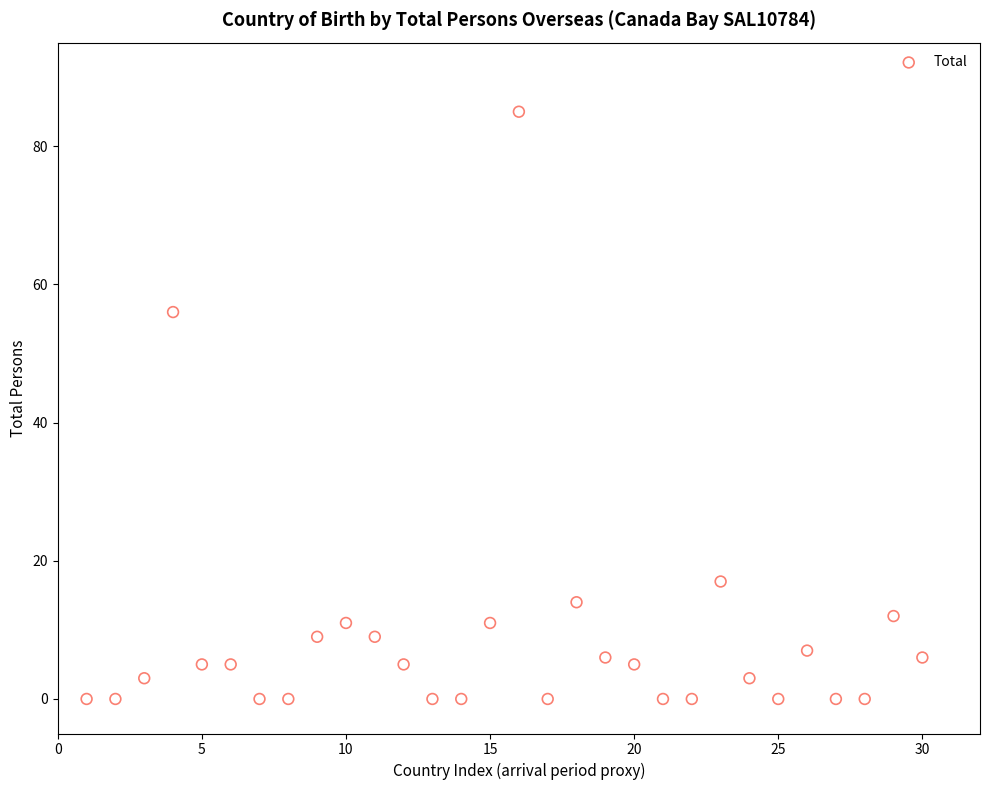

What is the range of Y values (max minus min)?

85